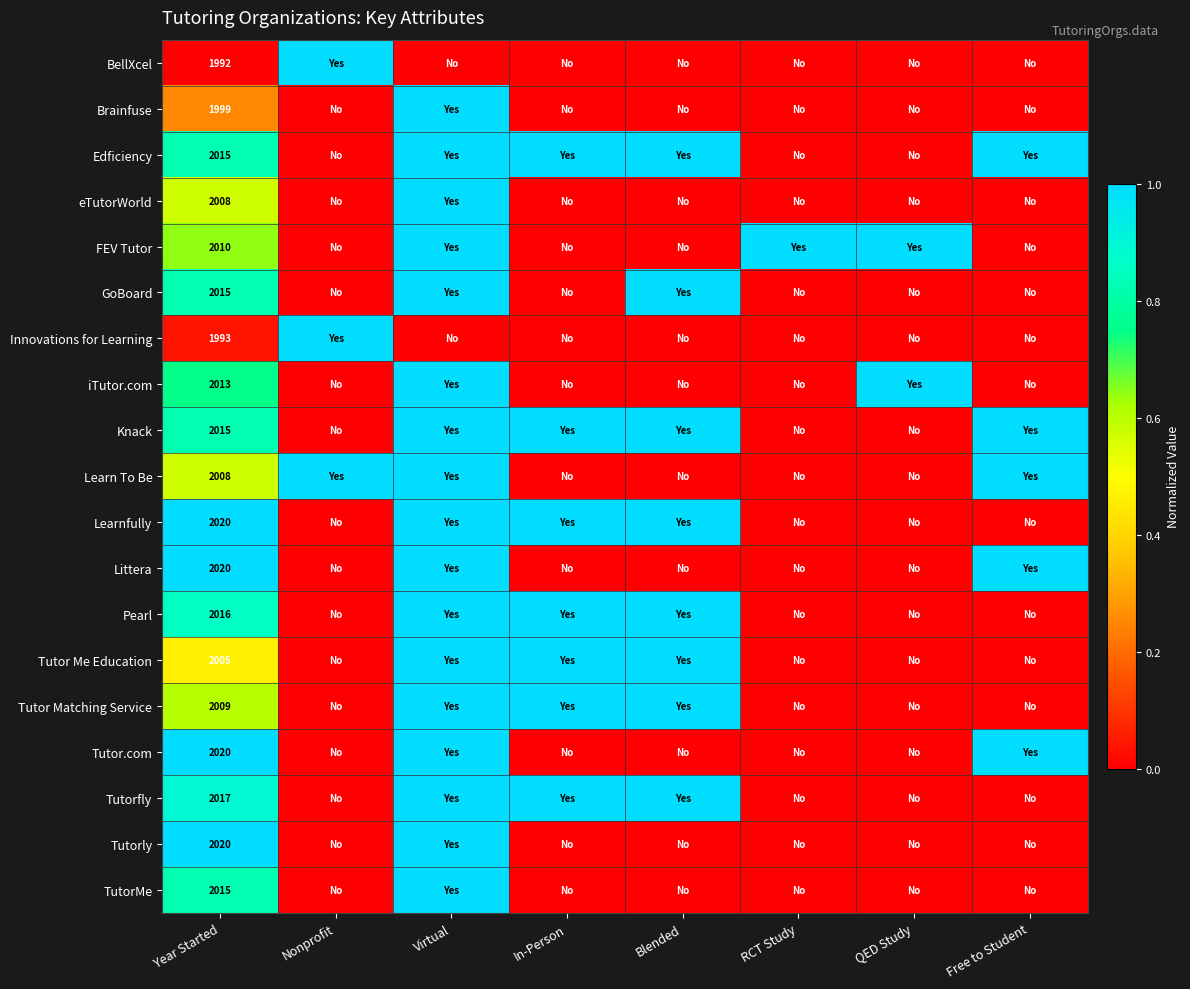

Is it true that Innovations for Learning equals 1993 at Year Started?

True